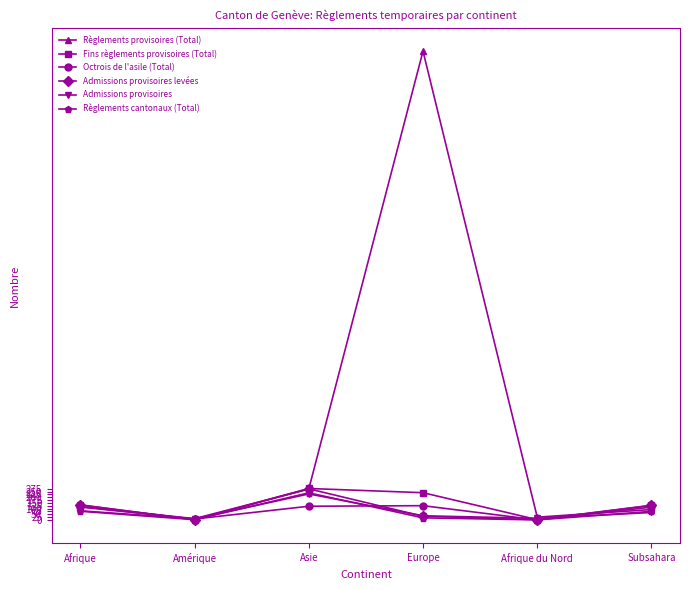

How many categories are shown in the chart?

6